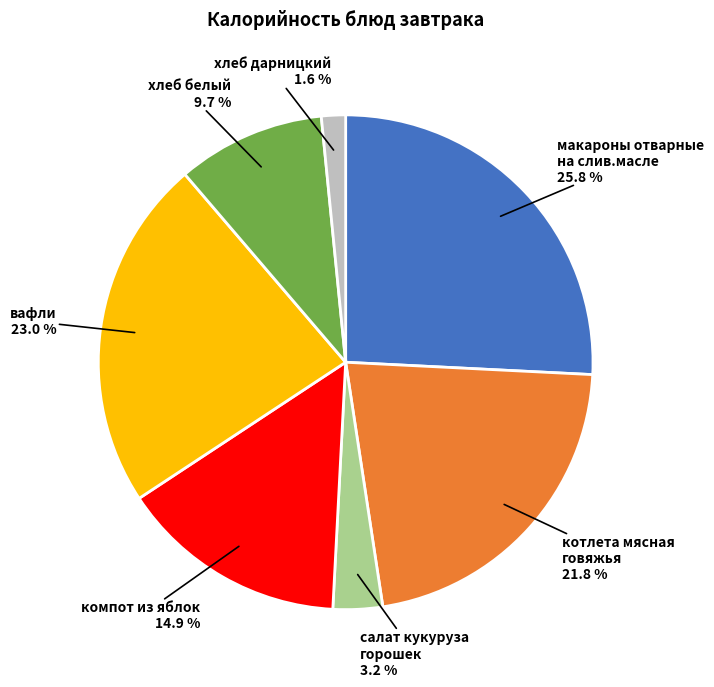

What is the smallest slice in the pie chart?

хлеб дарницкий